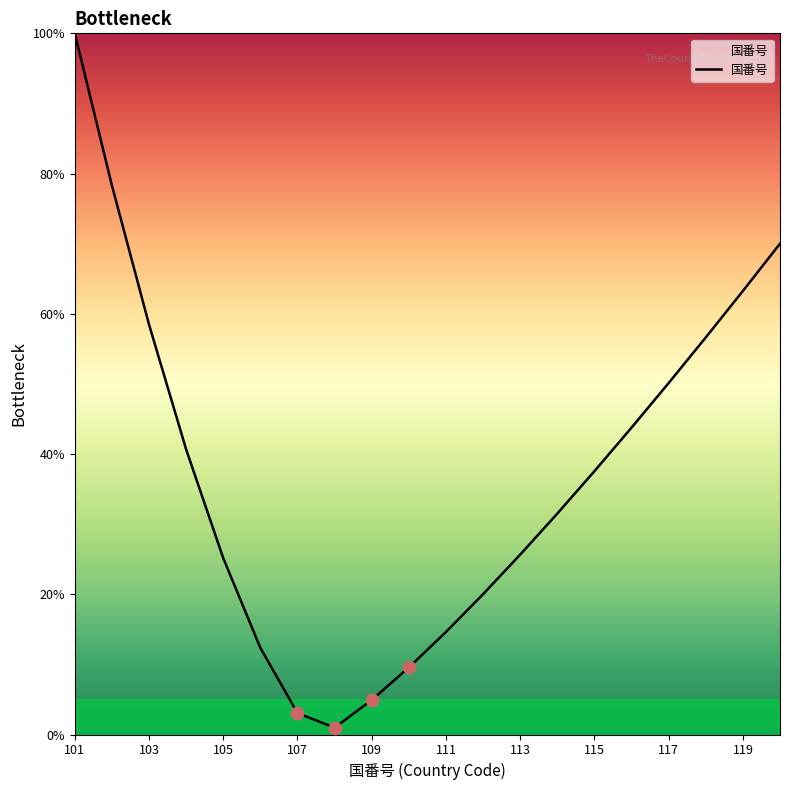

What is the difference between the maximum and minimum values?

99.0